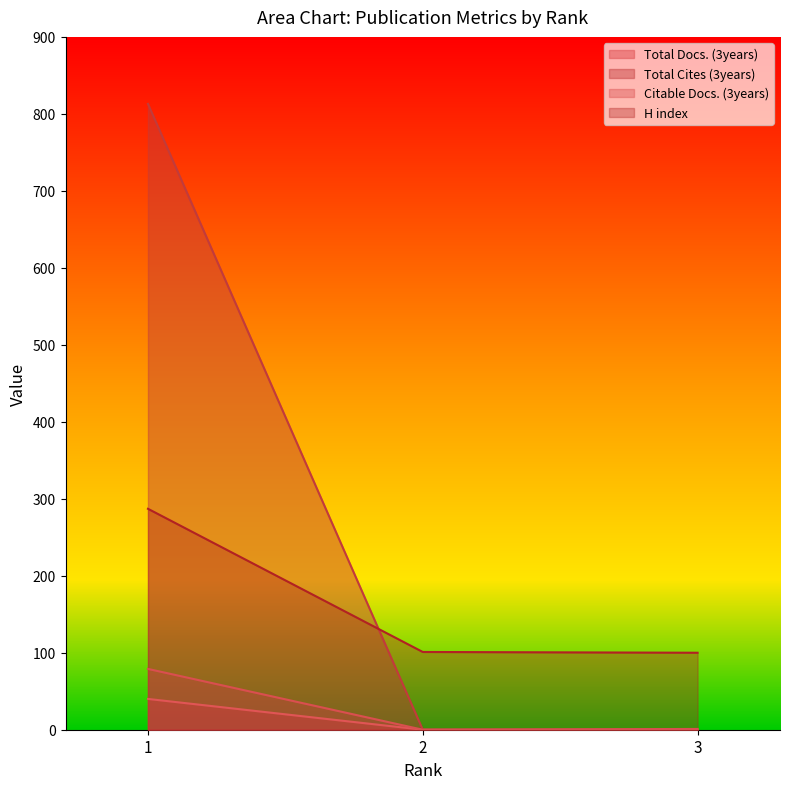

The value of Total Docs. (3years) at 1 is 11. True or false?

False